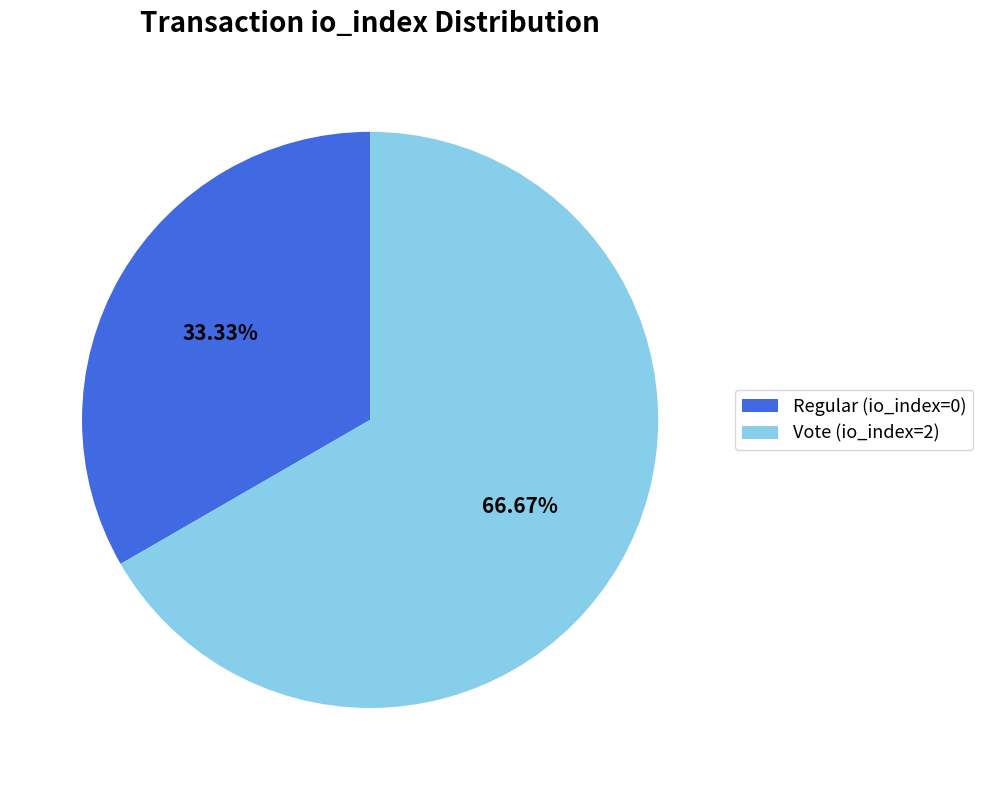

Is there any slice that represents more than half of the pie?

Yes